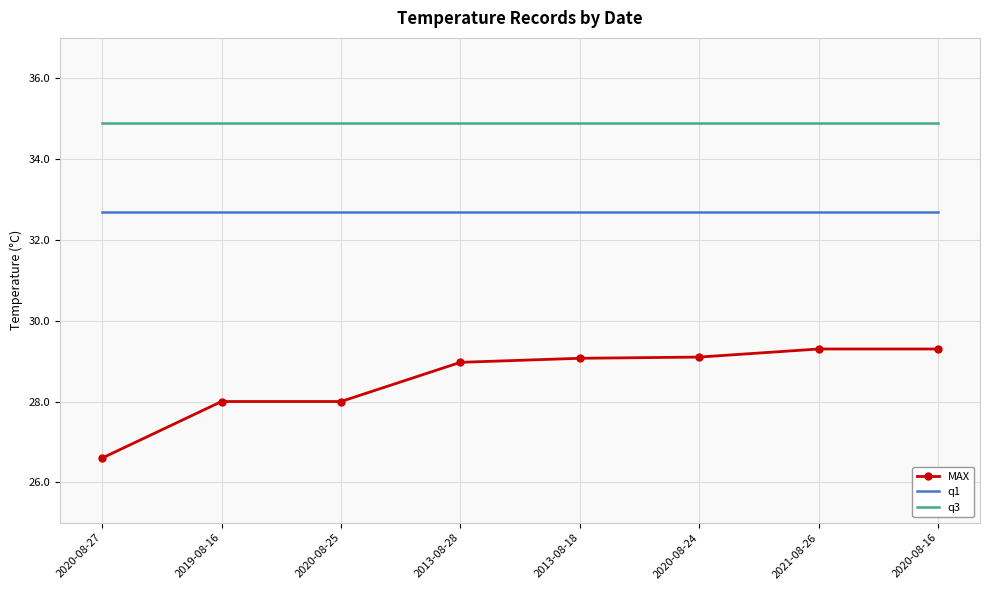

Where is MAX nearest to the value 27?

2020-08-27